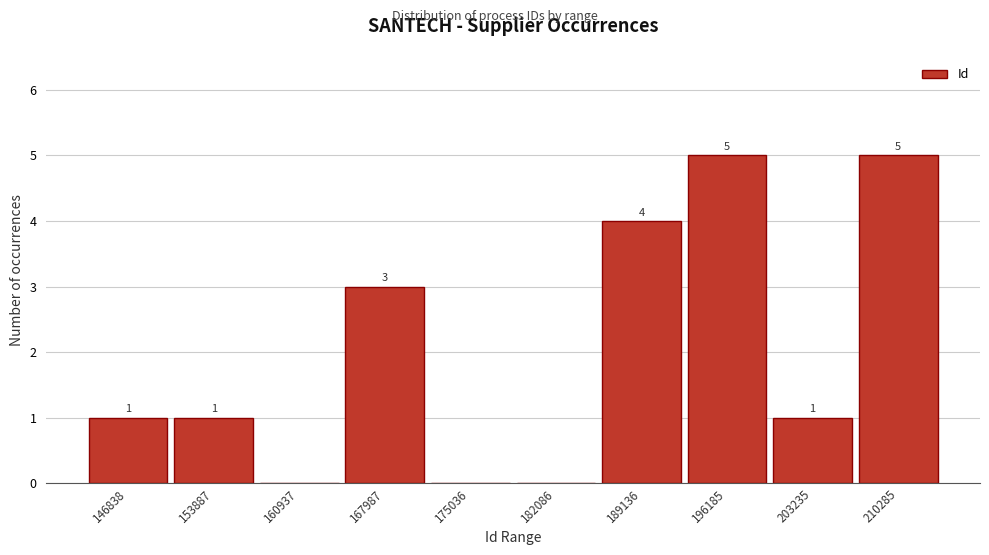

Reading left to right, what are all the values shown in this chart?

146838=1	153887=1	160937=0	167987=3	175036=0	182086=0	189136=4	196185=5	203235=1	210285=5